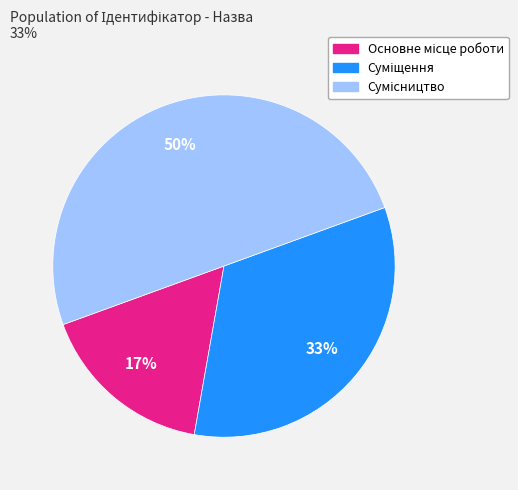

To the nearest percent, what is the difference between the largest and smallest slice percentages?

33%